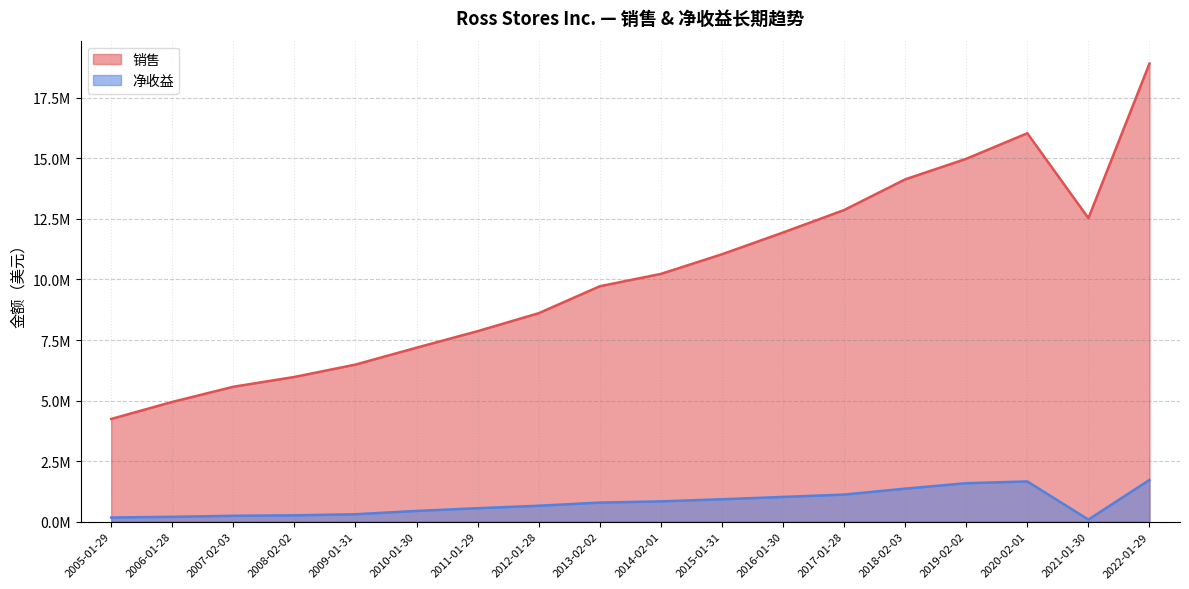

Reading left to right, transcribe all the data shown in this chart.

销售: 2005-01-29=4239990	2006-01-28=4944179	2007-02-03=5570210	2008-02-02=5975212	2009-01-31=6486139	2010-01-30=7184213	2011-01-29=7866100	2012-01-28=8608291	2013-02-02=9721065	2014-02-01=10230353	2015-01-31=11041677	2016-01-30=11939999	2017-01-28=12866757	2018-02-03=14134732	2019-02-02=14983541	2020-02-01=16039073	2021-01-30=12531565	2022-01-29=18916244
净收益: 2005-01-29=169902	2006-01-28=199632	2007-02-03=241634	2008-02-02=261051	2009-01-31=305441	2010-01-30=442757	2011-01-29=554797	2012-01-28=657170	2013-02-02=786763	2014-02-01=837304	2015-01-31=924724	2016-01-30=1020661	2017-01-28=1117654	2018-02-03=1362753	2019-02-02=1587457	2020-02-01=1660928	2021-01-30=85382	2022-01-29=1722589